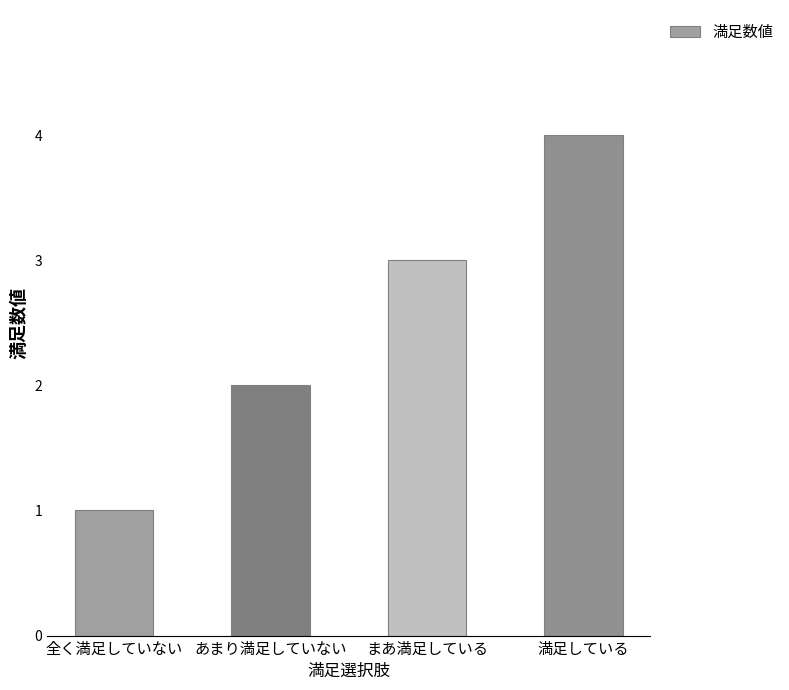

Reading left to right, list all the values displayed in this chart.

1	2	3	4